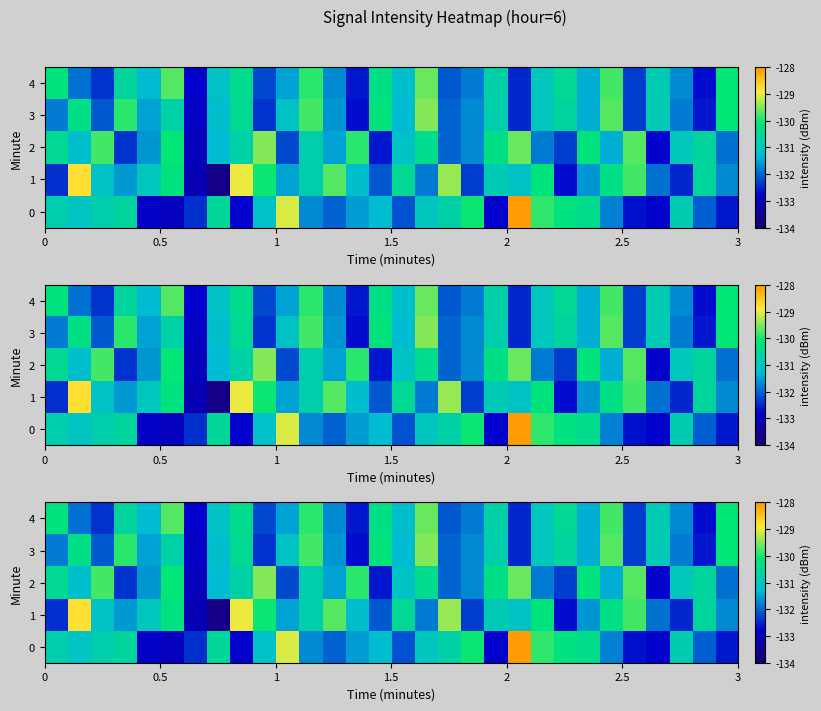

How many data points does each series have?

30